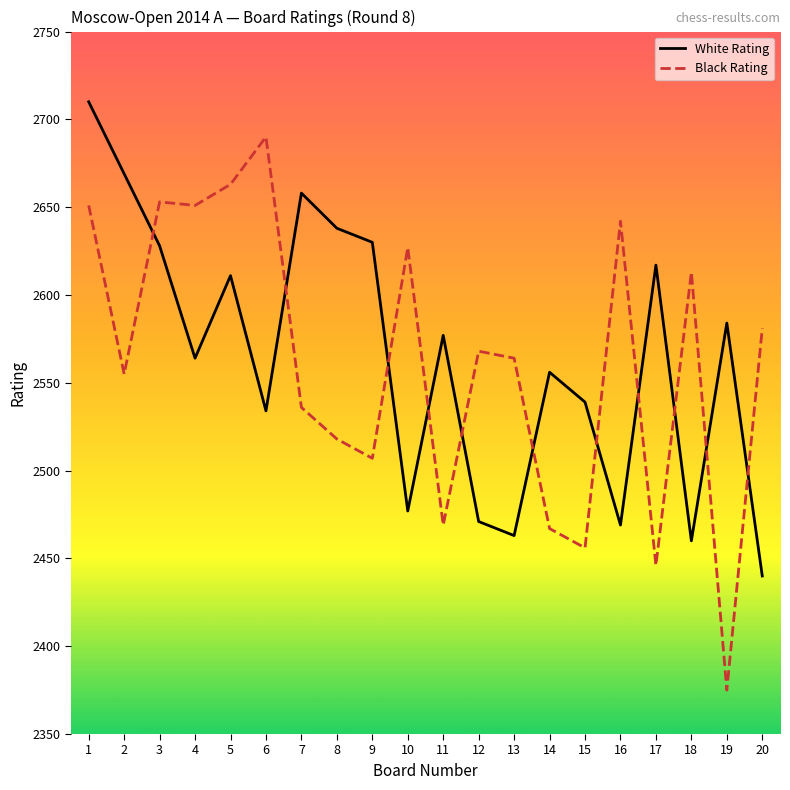

Rank the series at 6 from lowest to highest value.

White Rating, Black Rating